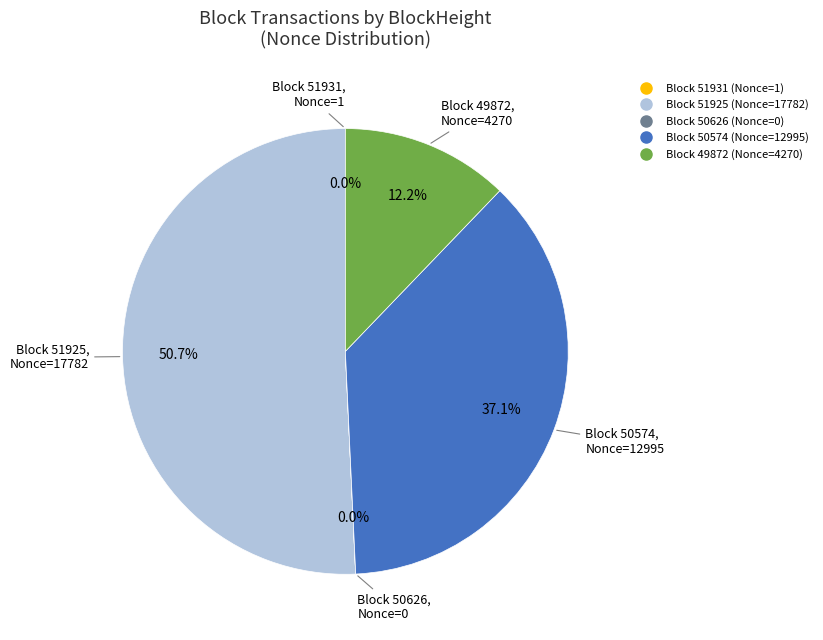

Is there any slice that represents more than half of the pie?

Yes